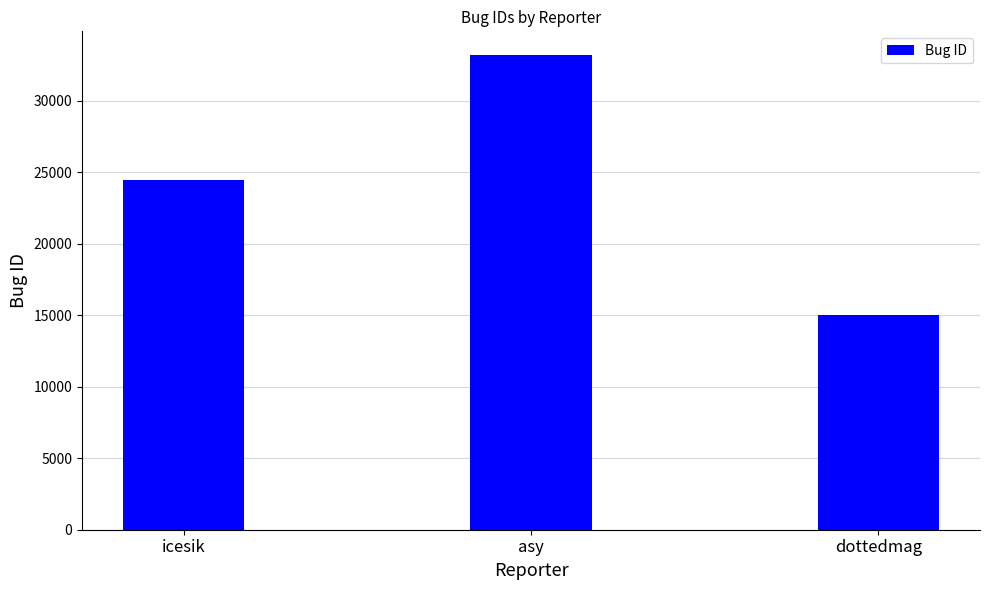

Reading left to right, list all the values displayed in this chart.

24435	33193	14987